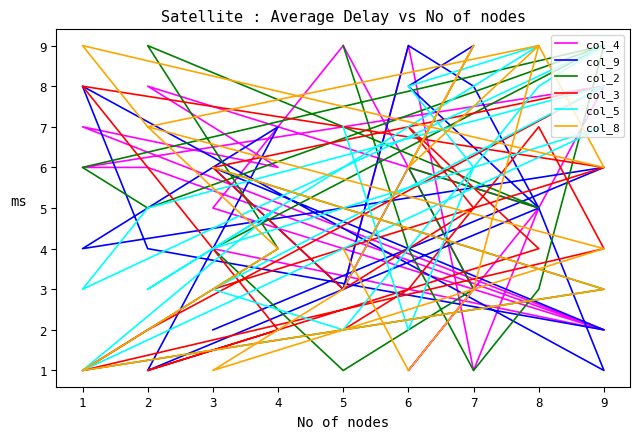

How many values in the col_4 series are below 5?

7